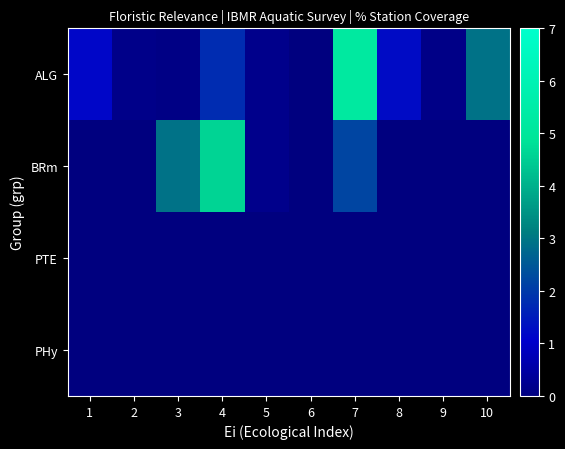

Which series has the largest total across all categories?

ALG